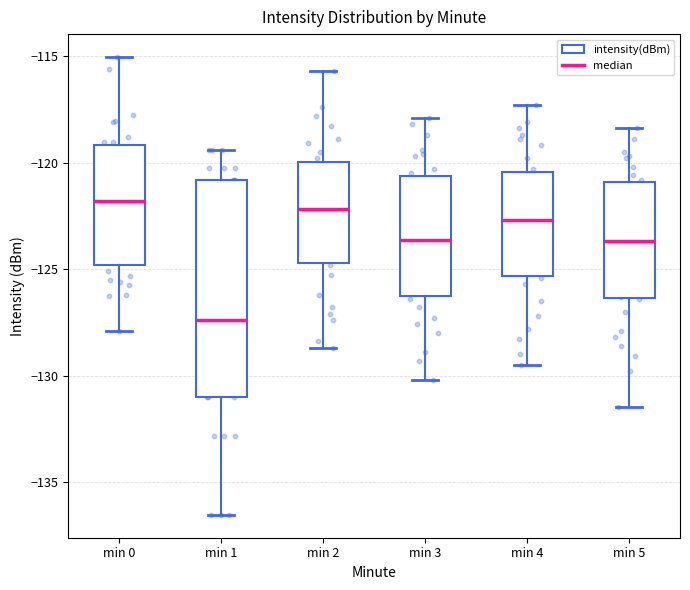

Where is the upper edge of the box for min 4 on the y-axis? The values are not printed on the chart, so give them approximately, as read against the axis.

-120.5